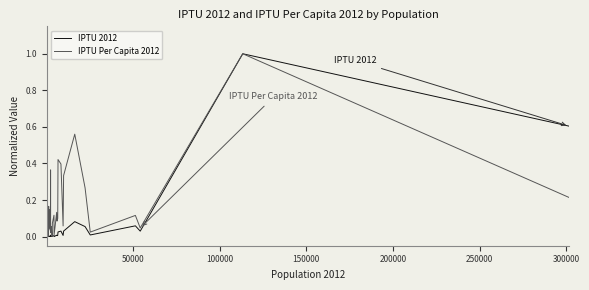

What is the maximum value for IPTU 2012?

1.0